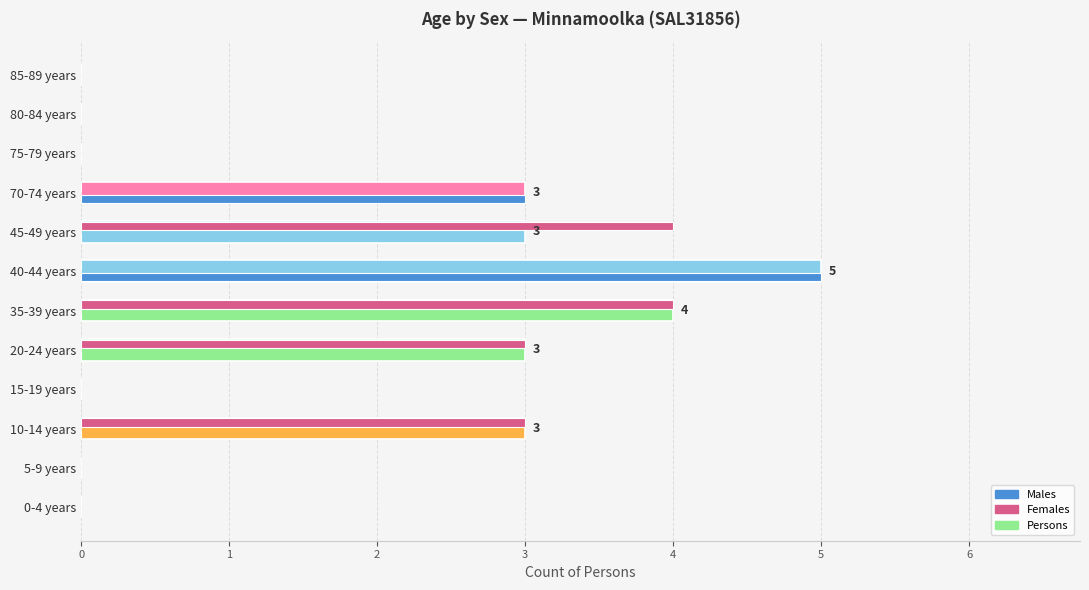

At which category is the sum across all series the highest?

40-44 years